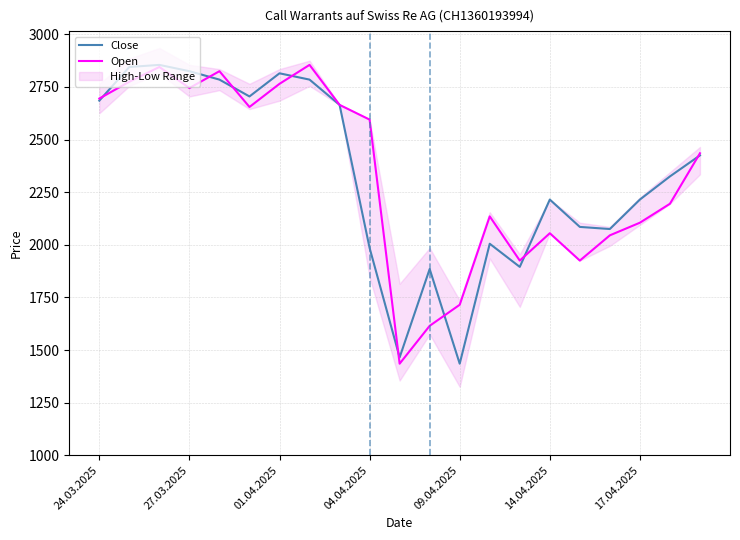

True or false: Open and Close cross at least once.

True